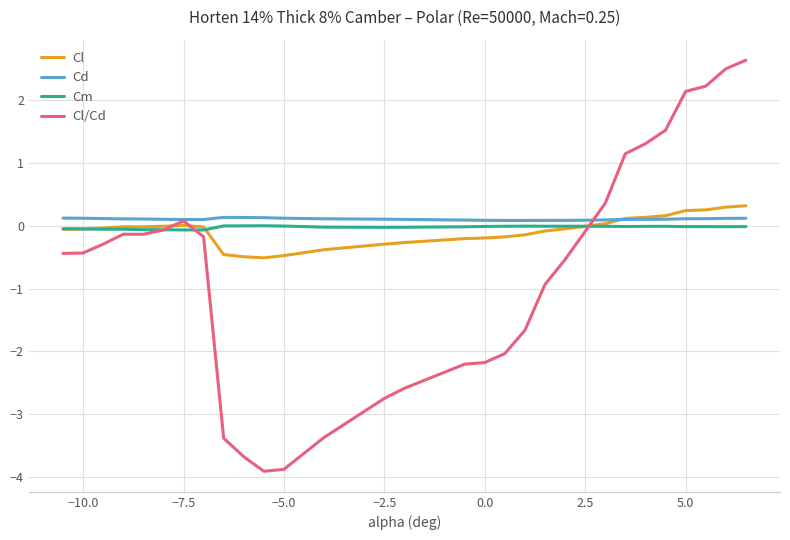

What is the maximum value for Cl/Cd?

2.6